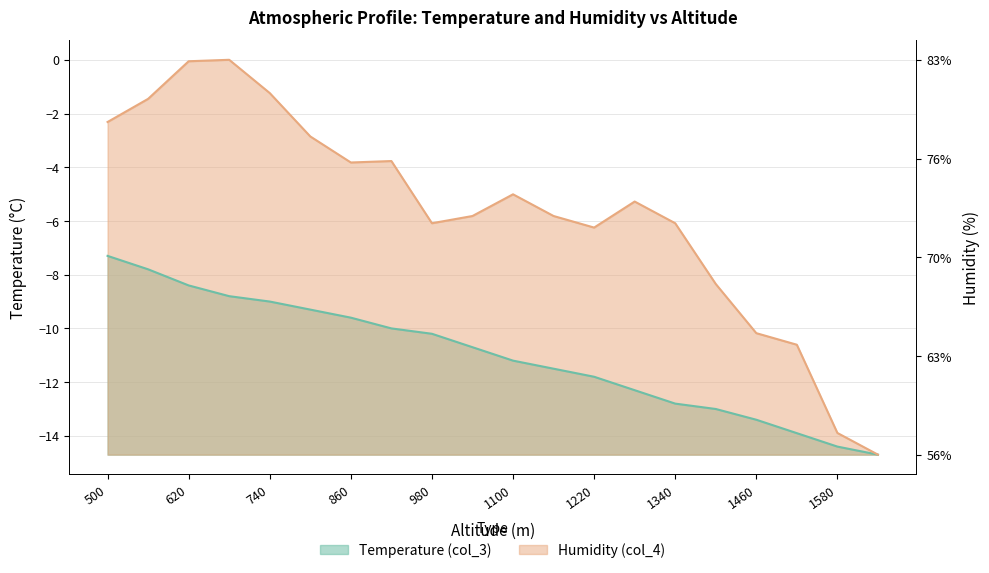

At which label is Temperature (col_3) closest to -11?

1100